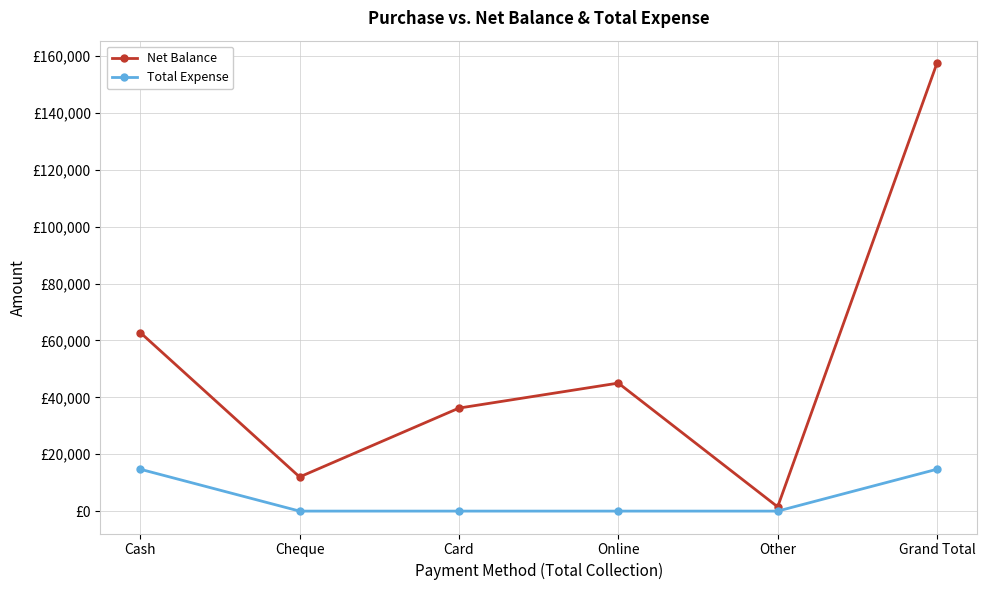

List the series in order of their peak value, lowest first.

Total Expense, Net Balance